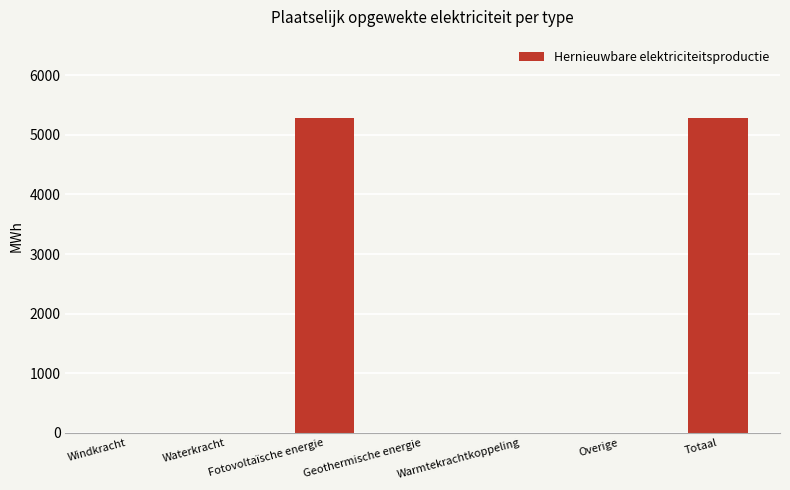

Count the number of categories in the chart.

7